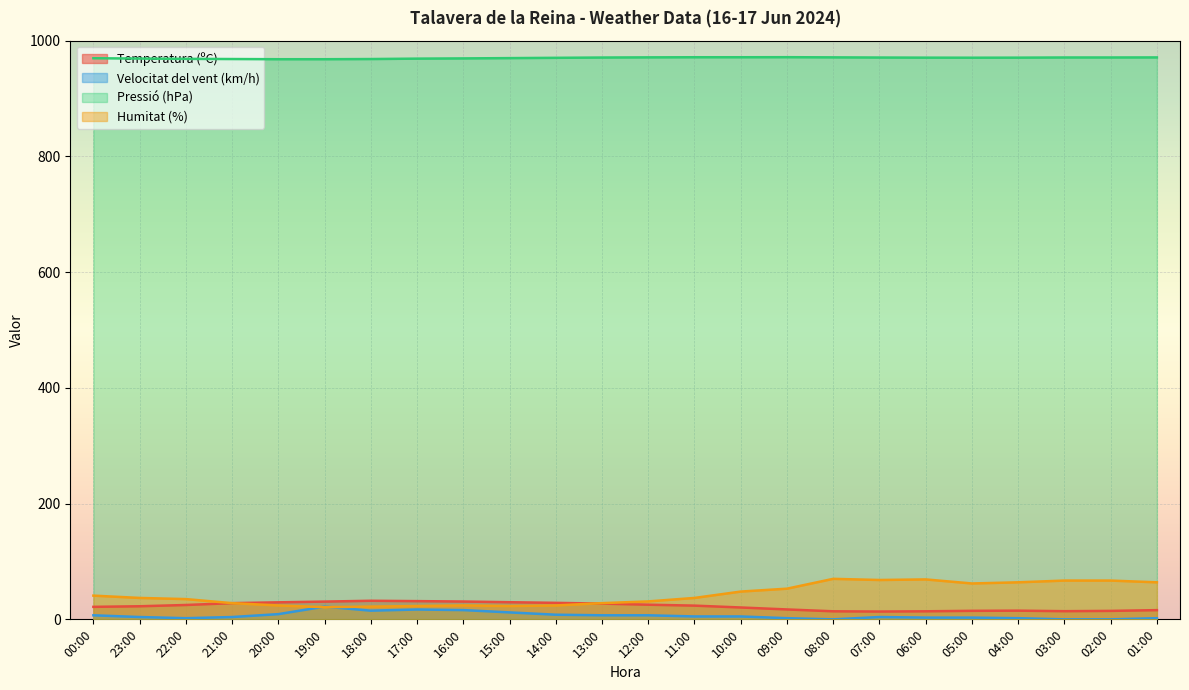

How many lines are shown in the chart?

4